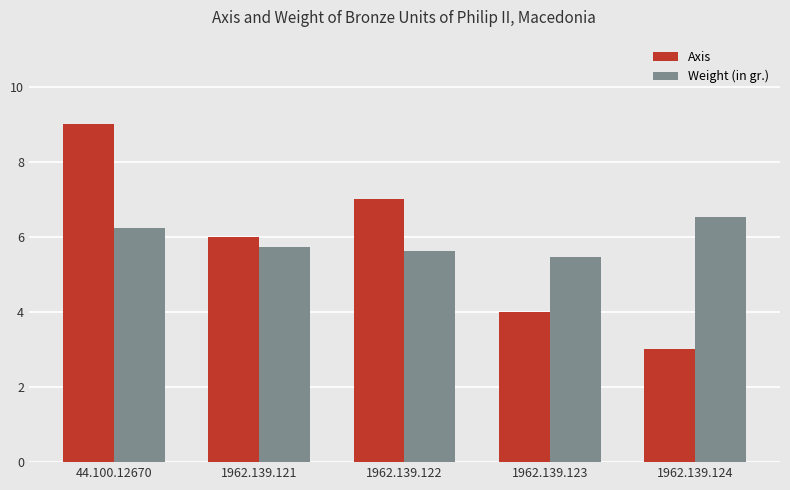

How many Weight (in gr.) values are between 5 and 6?

3